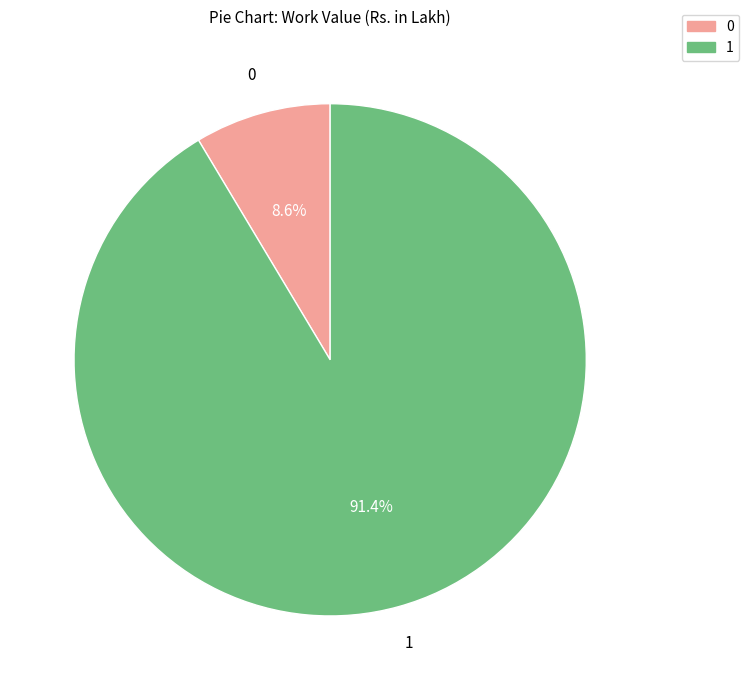

Count the number of slices in the pie.

2